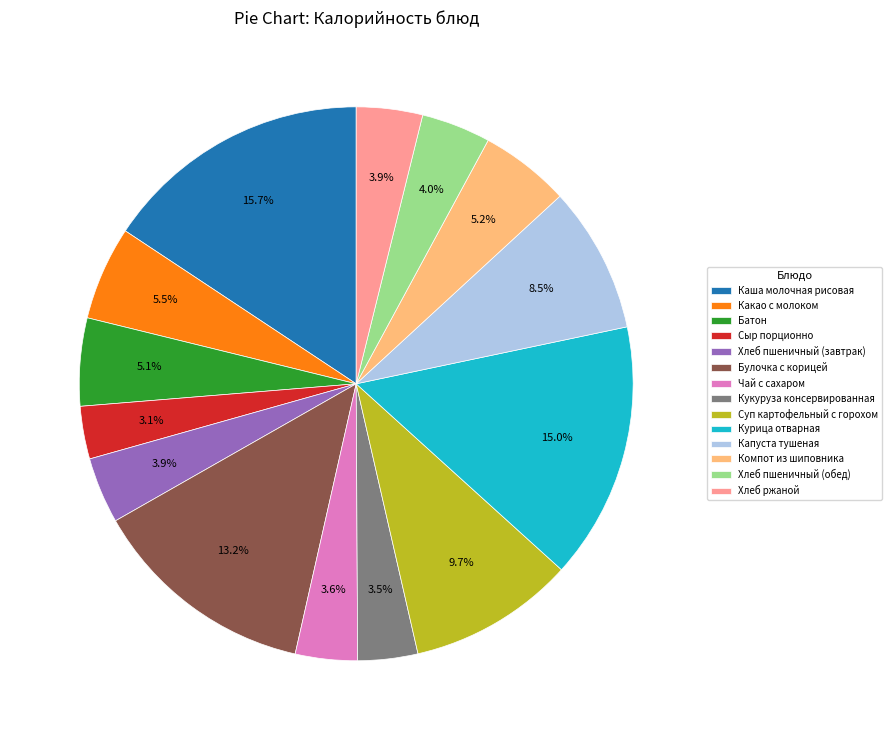

To the nearest percent, what is the average slice percentage?

7%